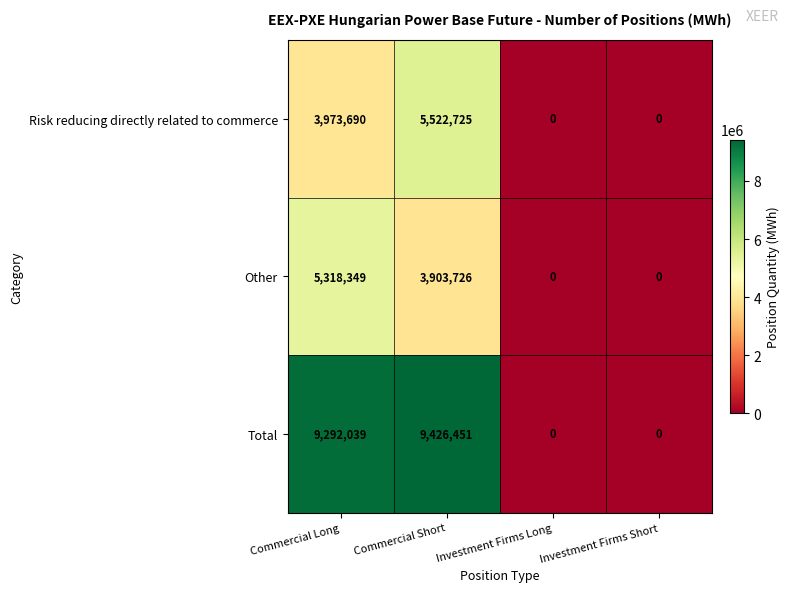

What is the maximum value shown in the chart?

9426451